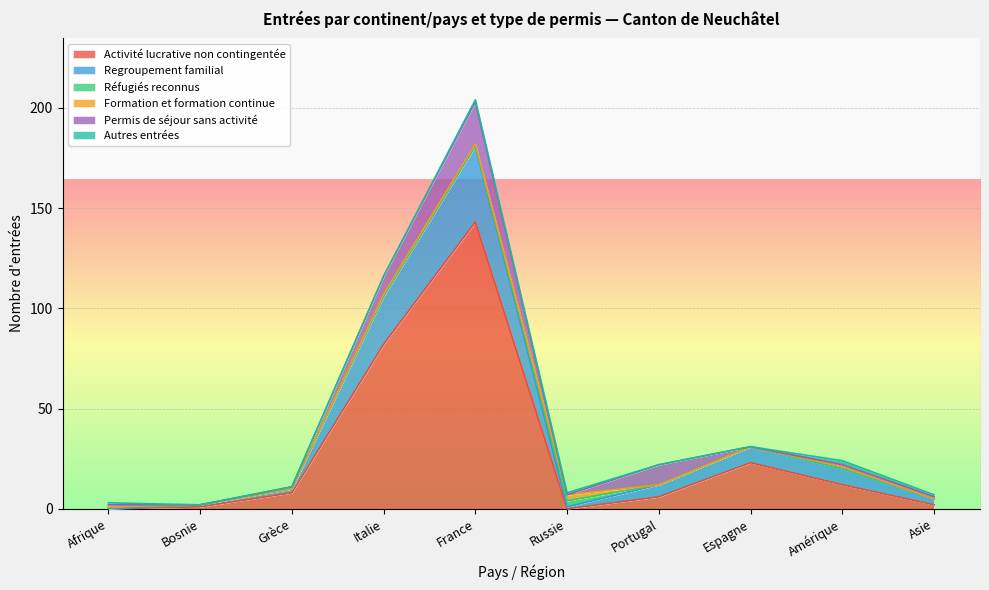

What is the sum of the Formation et formation continue values at Italie and Afrique?

1